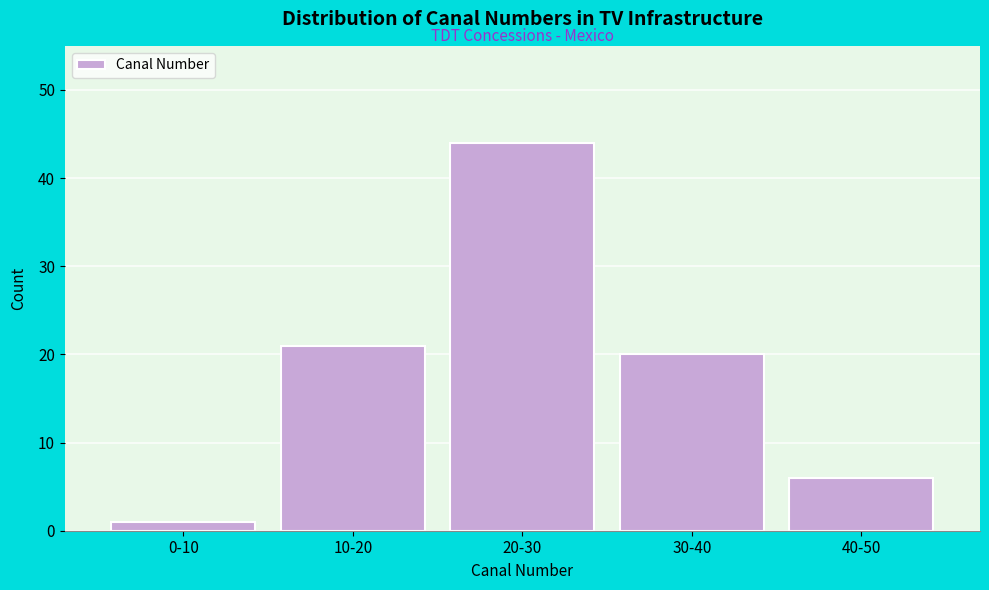

Reading left to right, list all the values displayed in this chart.

0-10=1	10-20=21	20-30=44	30-40=20	40-50=6